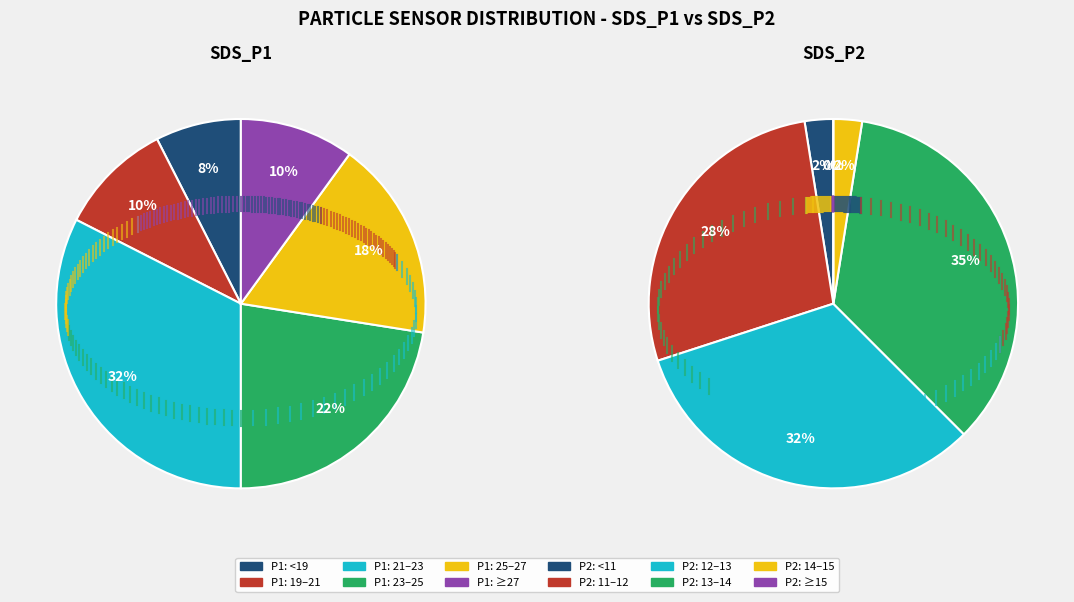

What is the spread (max minus min) of values at 27?

10.8